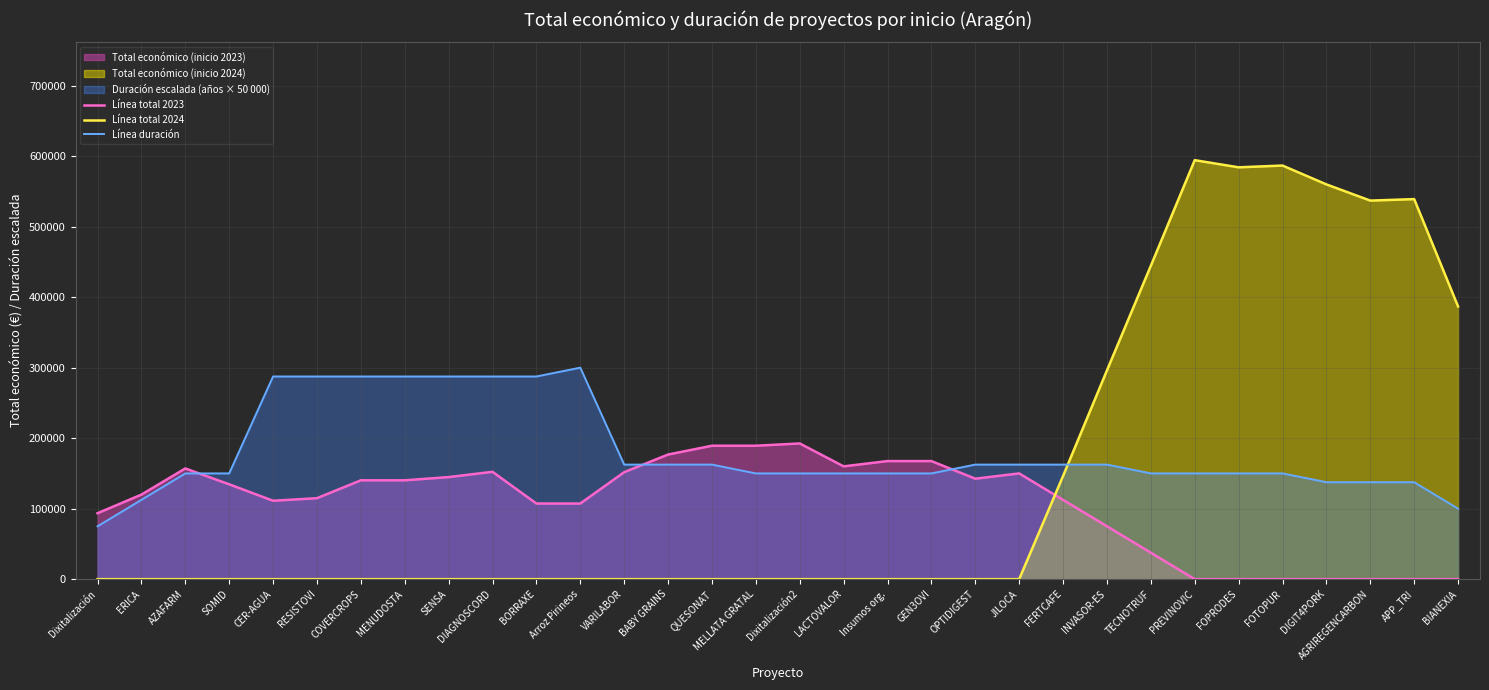

List the labels in order of Línea total 2024 value, largest first.

PREVINOVIC, FOTOPUR, FOPRODES, DIGIT4PORK, APP_TRI, AGRIREGENCARBON, TECNOTRUF, BIANEXIA, INVASOR-ES, FERTCAFE, Dixitalización, ERICA, AZAFARM, SOMID, CER-AGUA, RESISTOVI, COVERCROPS, MENUDOSTA, SENSA, DIAGNOSCORD, BORRAXE, Arroz Pirineos, VARILABOR, BABY GRAINS, QUESONAT, MELLATA GRATAL, Dixitalización2, LACTOVALOR, Insumos org., GEN3OVI, OPTIDIGEST, JILOCA